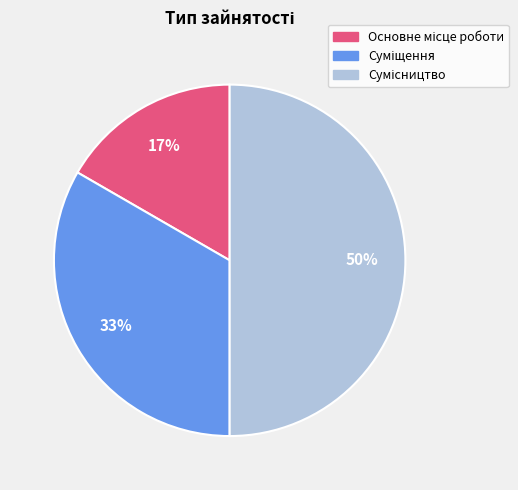

To the nearest percent, what is the difference between the largest and smallest slice percentages?

33%